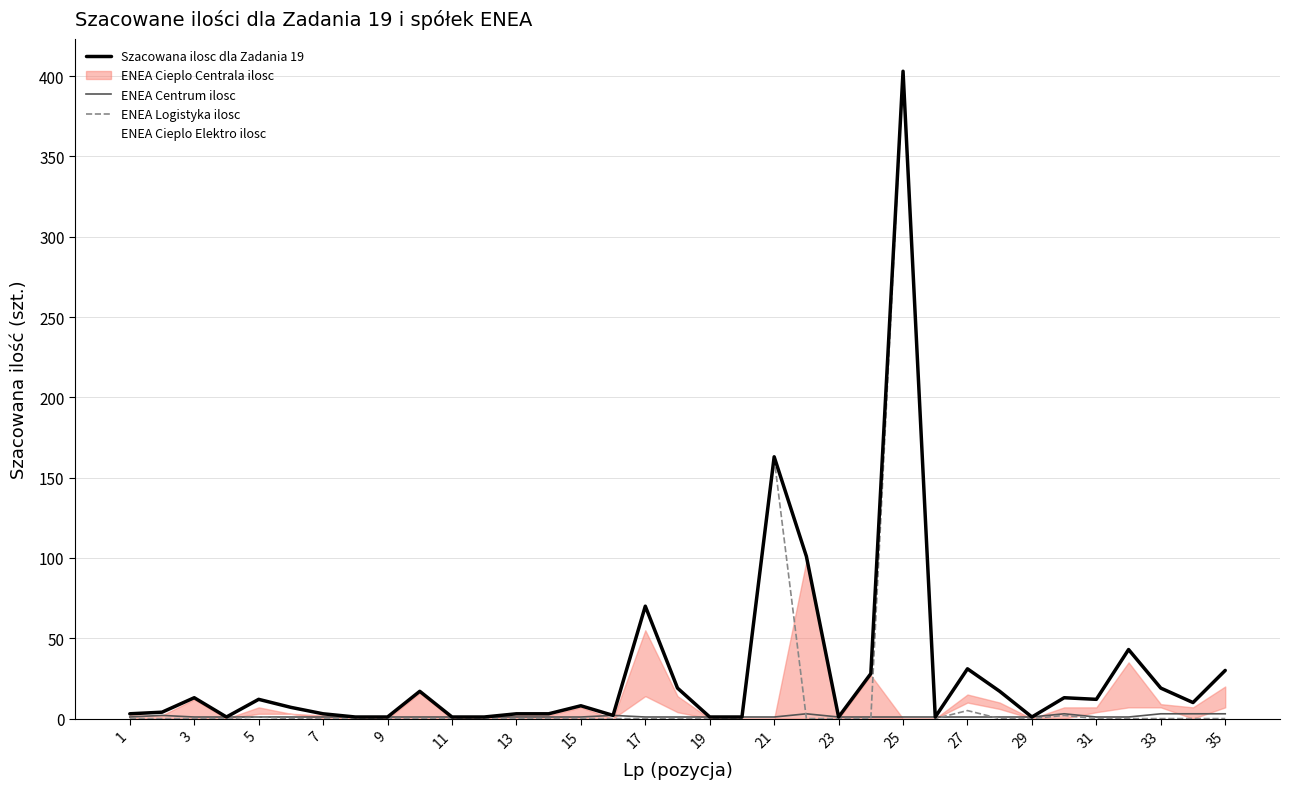

True or false: Szacowana ilosc dla Zadania 19 and ENEA Logistyka ilosc cross at least once.

False